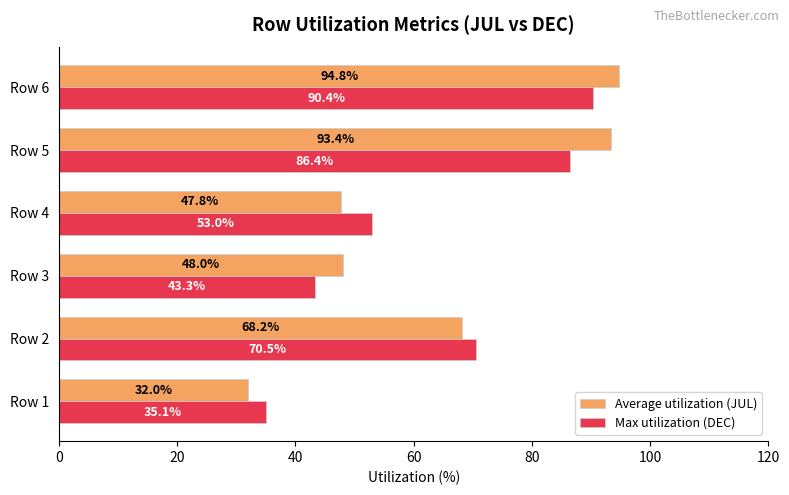

What is the greatest value displayed?

94.8